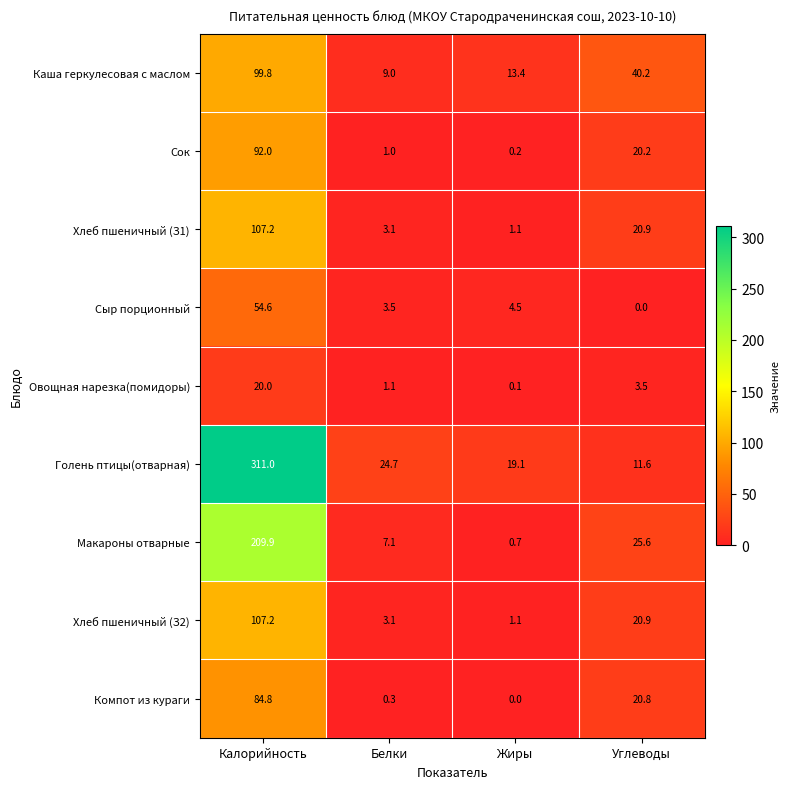

Where is Овощная нарезка(помидоры) nearest to the value 10?

Углеводы